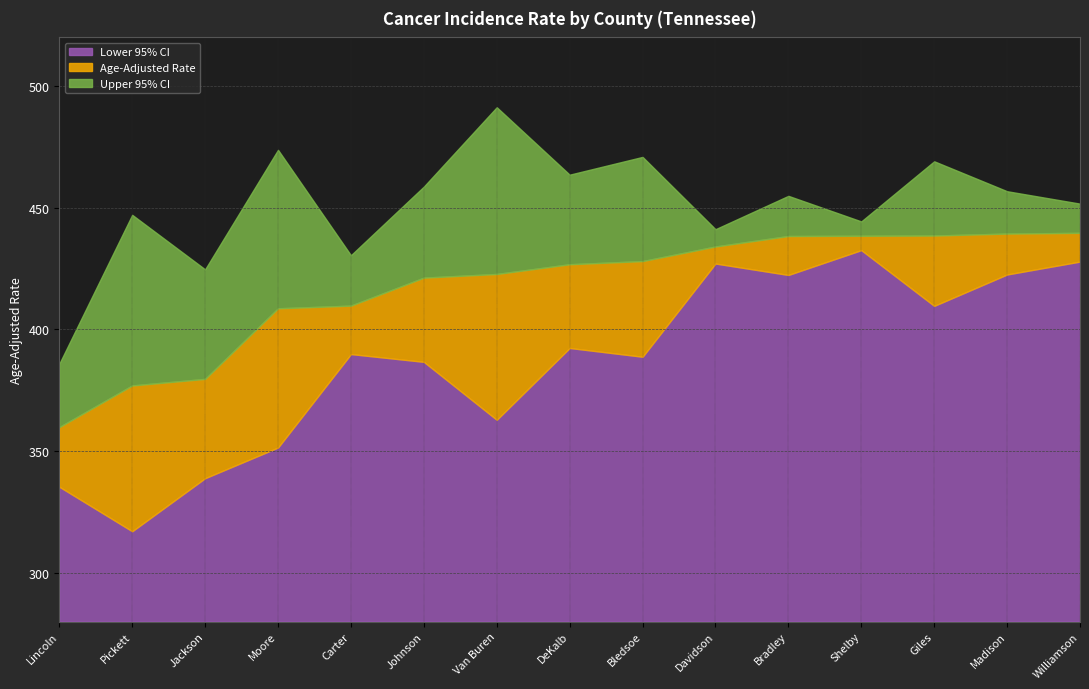

How many values in the Age-Adjusted Rate series exceed 426?

8